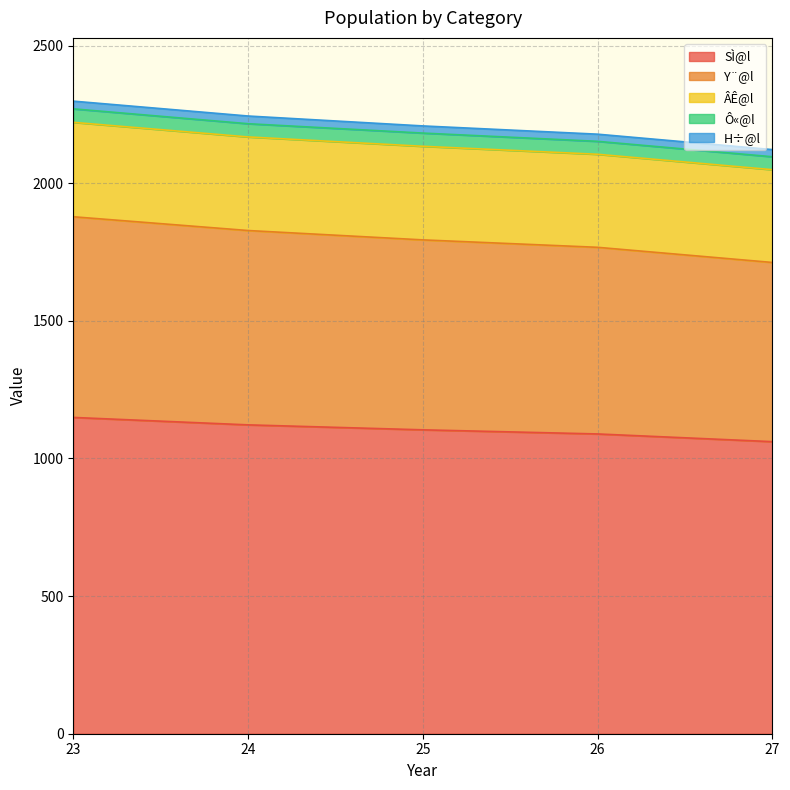

What is the value of the ÂÊ@l point at the 2nd from the left?

340